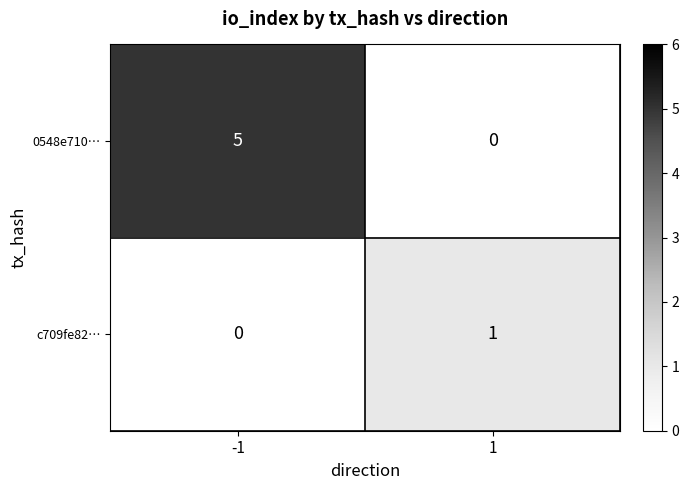

What is the difference between the 0548e710… values at 1 and -1?

5